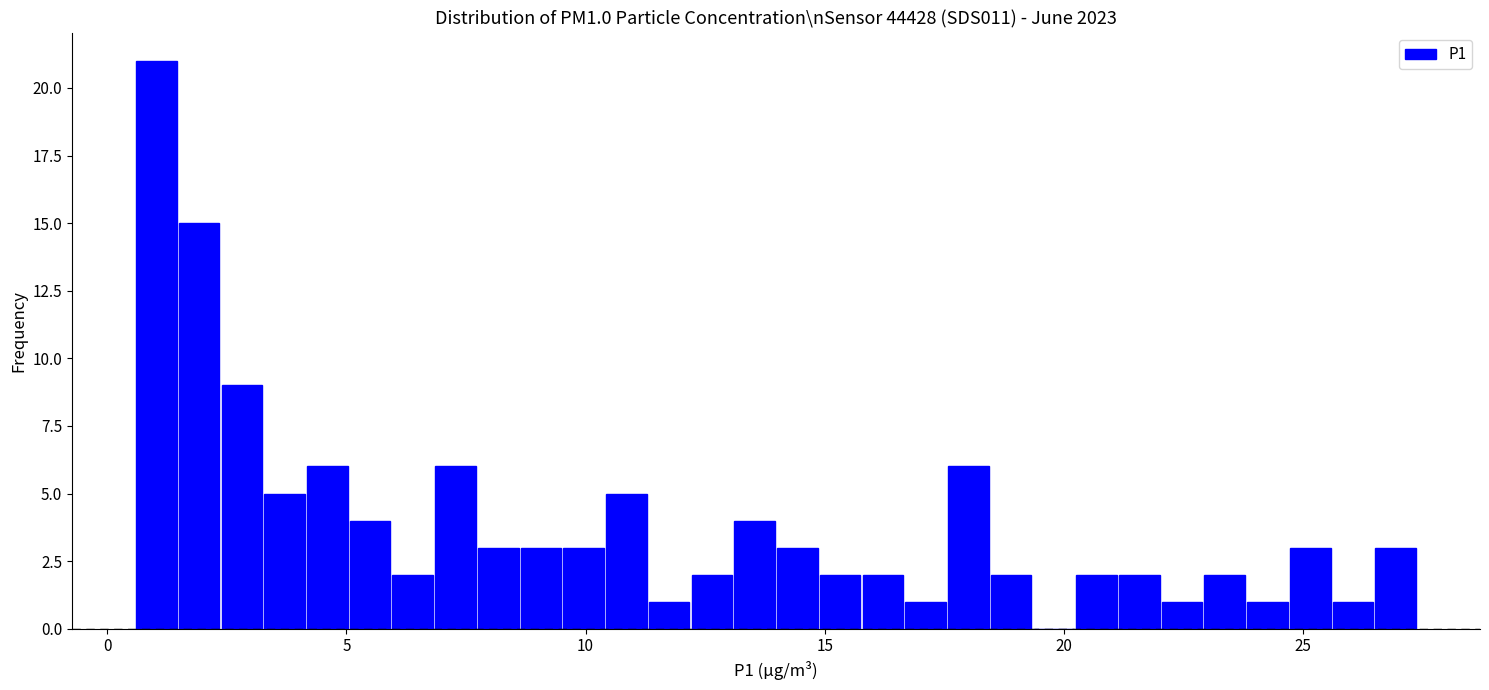

Read against the x-axis, roughly where is the centre of the tallest bar?

1.0